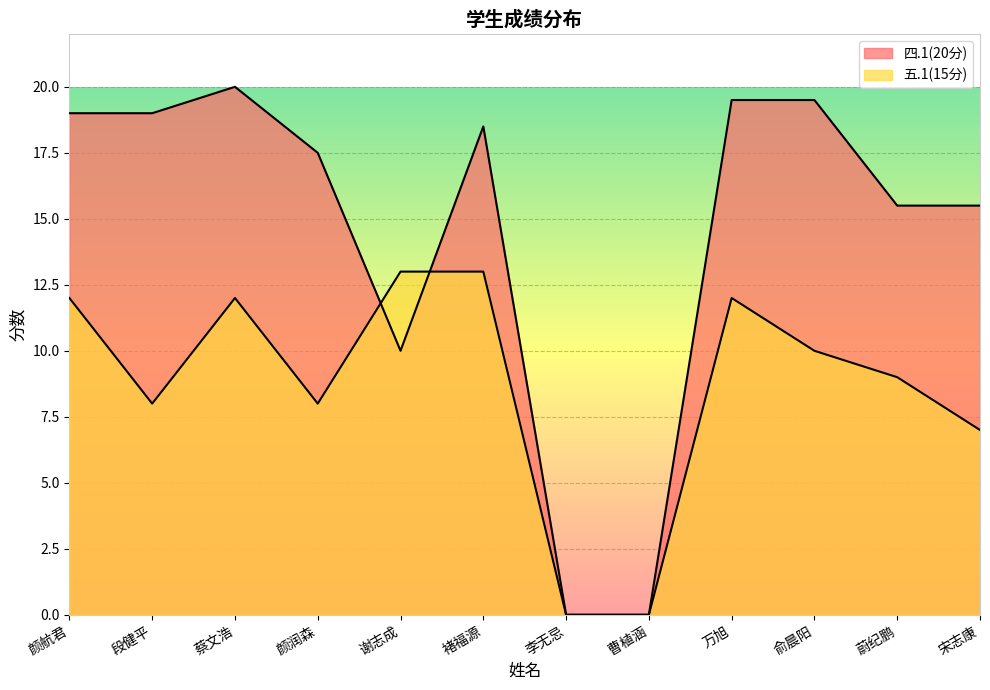

The value of 四.1(20分) at 褚福源 is 26.2. True or false?

False